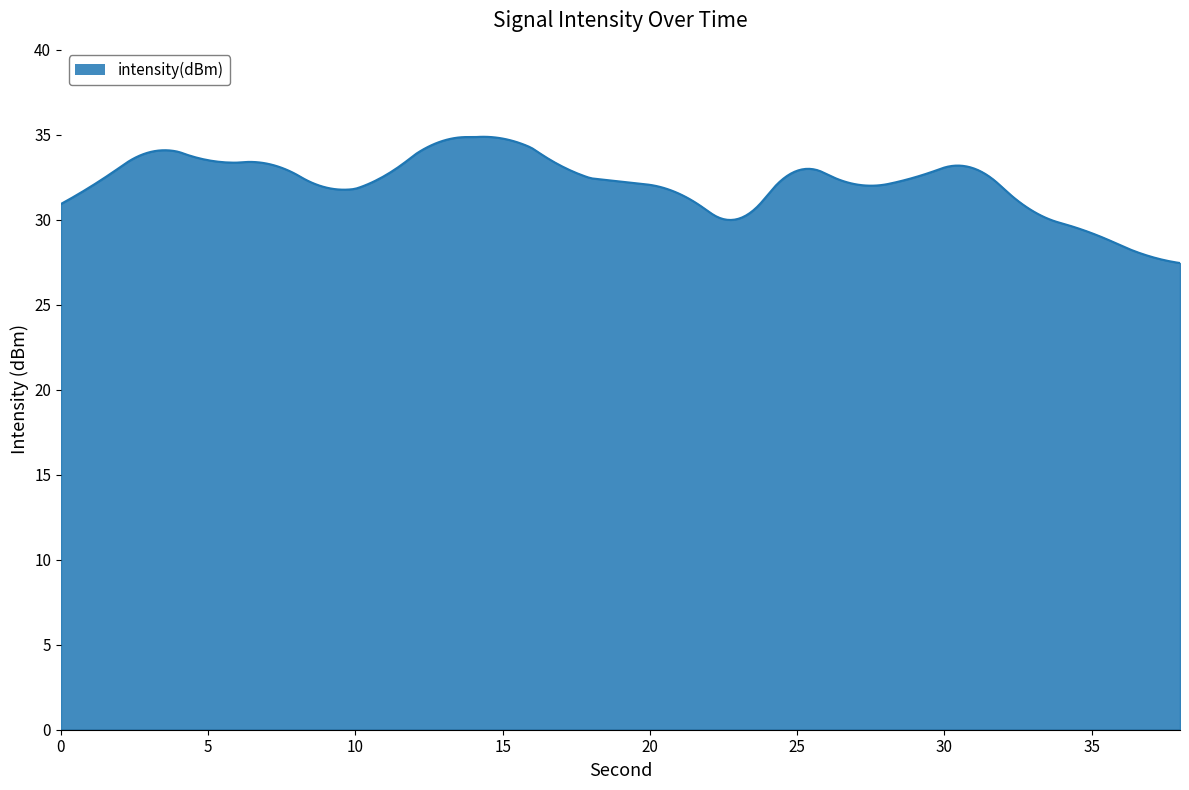

What is the smallest value displayed?

27.4